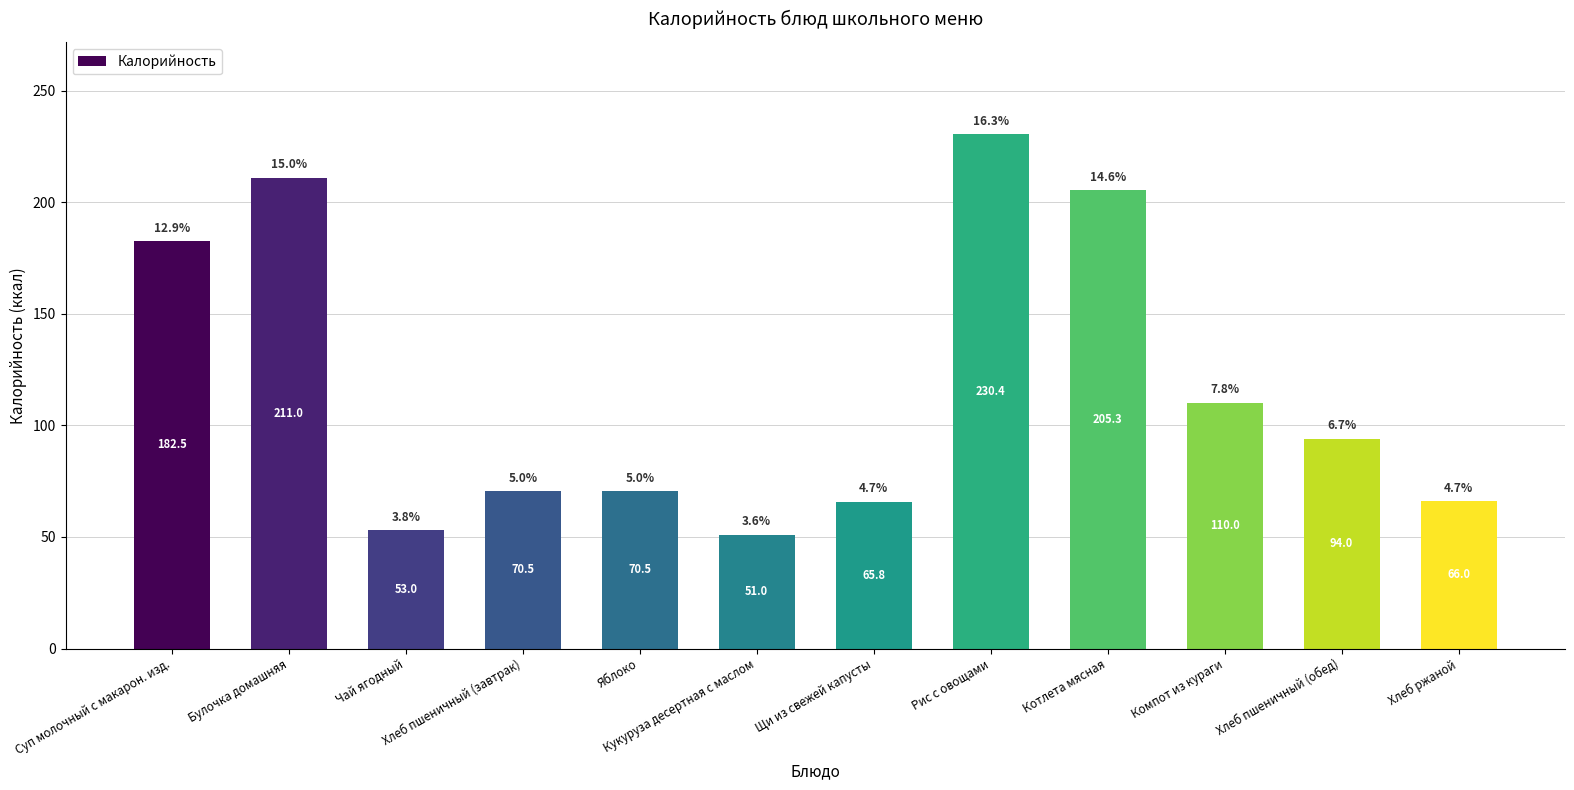

What is the change in value from Чай ягодный to Кукуруза десертная с маслом?

-2.0